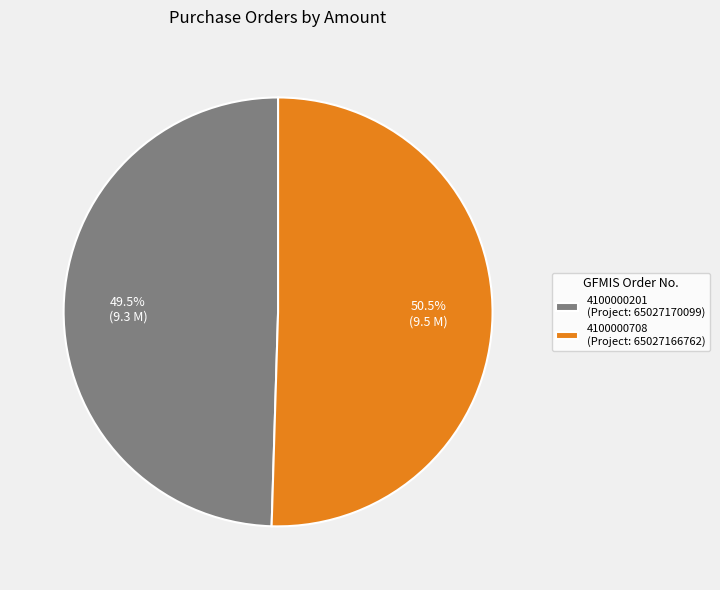

What is the smallest slice in the pie chart?

4100000201